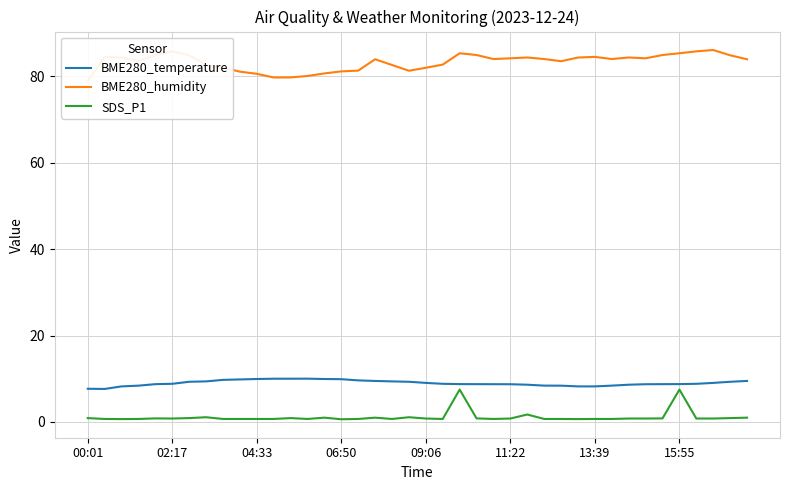

What is the maximum value for SDS_P1?

7.5